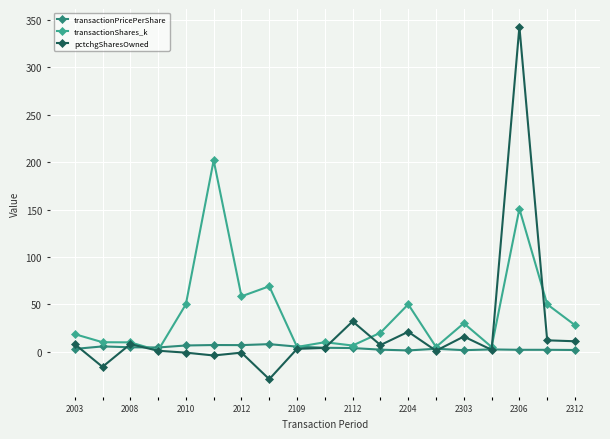

Does the chart have visible grid lines?

Yes